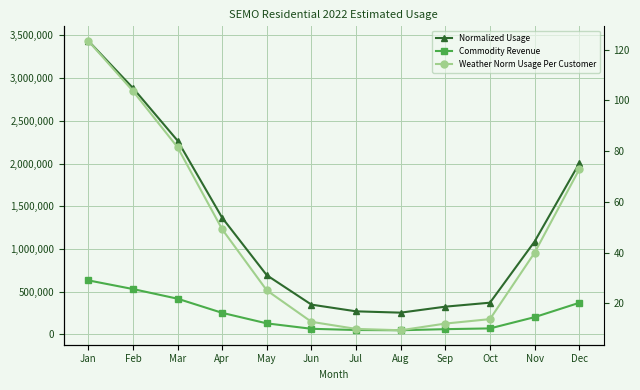

Reading right to left, extract all data points from this chart.

Normalized Usage: 2001558.0	1085929.0	369606.0	323033.0	252879.0	268362.0	346843.0	691255.0	1364560.0	2268398.0	2885041.0	3437383.0
Commodity Revenue: 368174.3	200200.6	68212.8	59485.6	46708.8	49474.7	63842.2	127216.4	250579.2	416315.2	529457.9	631106.8
Weather Norm Usage Per Customer: 72.8	40.0	13.8	12.0	9.4	9.9	12.7	25.1	49.2	81.6	103.8	123.5